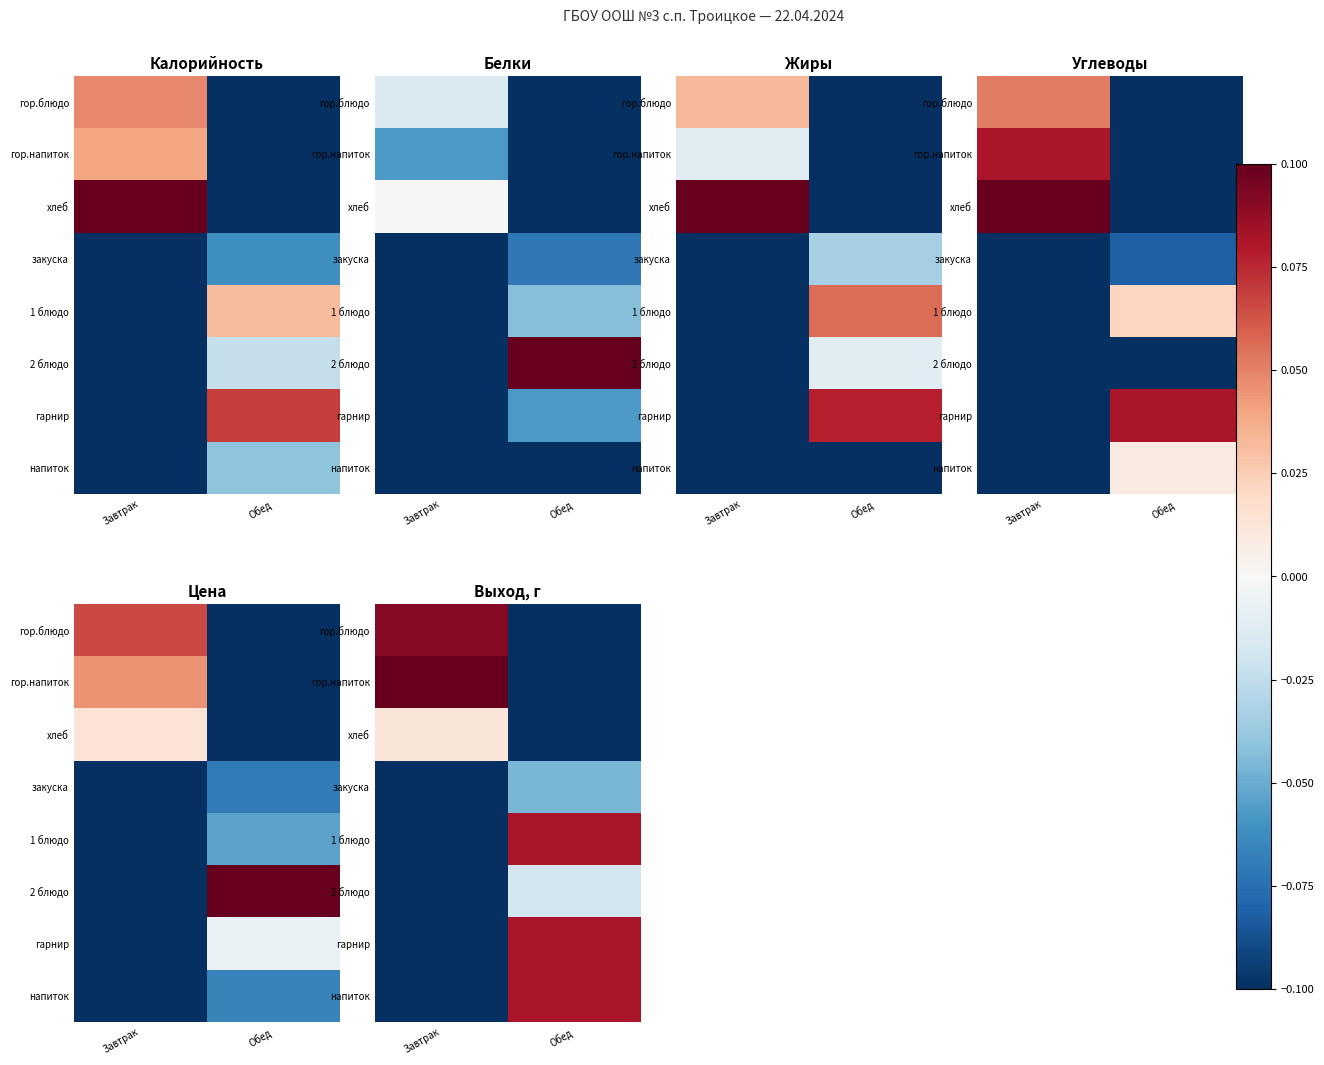

How many categories are shown in the chart?

2